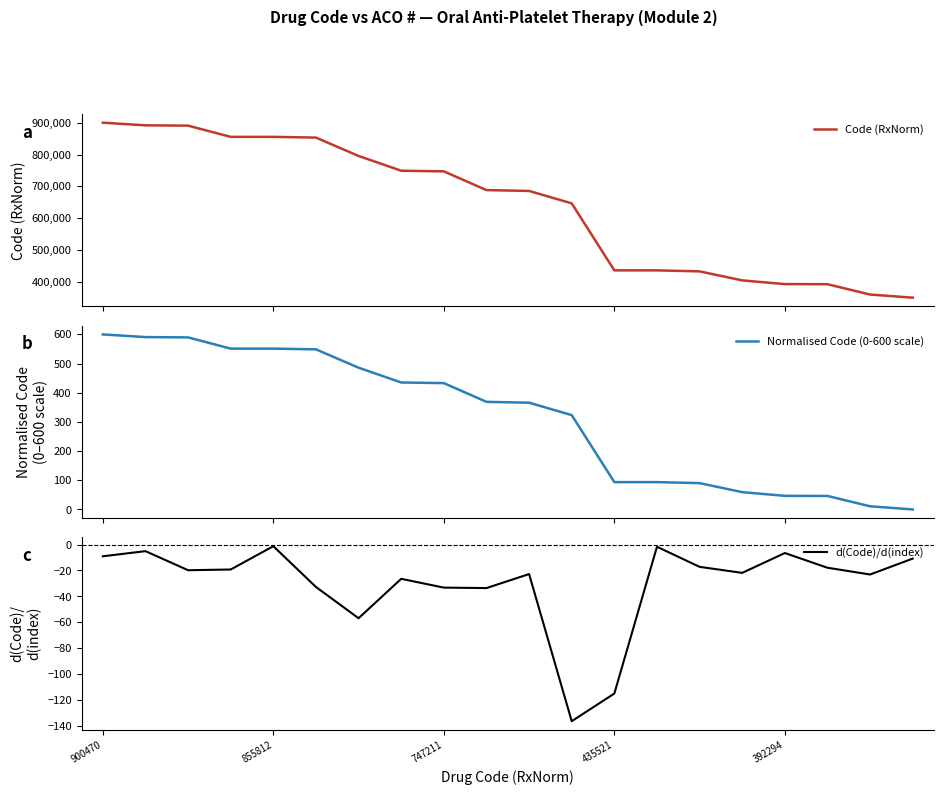

What is the difference between the Code (RxNorm) values at 11 and 900470?

254036.0